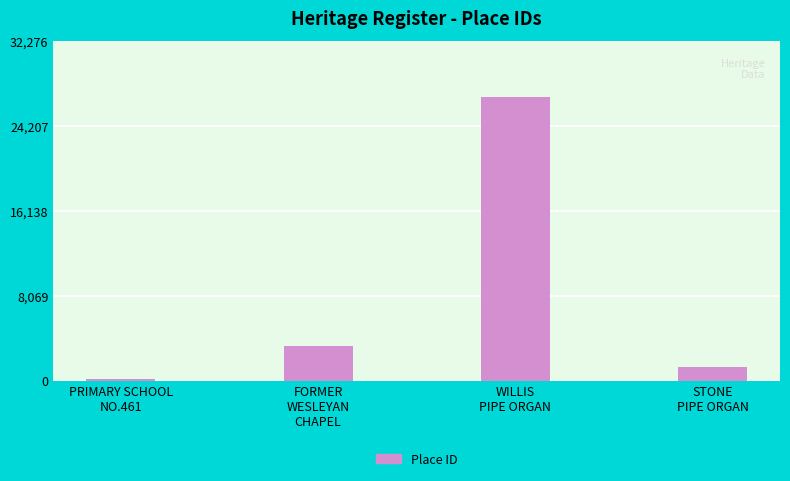

Read the value at STONE
PIPE ORGAN, to the nearest 100.

1300